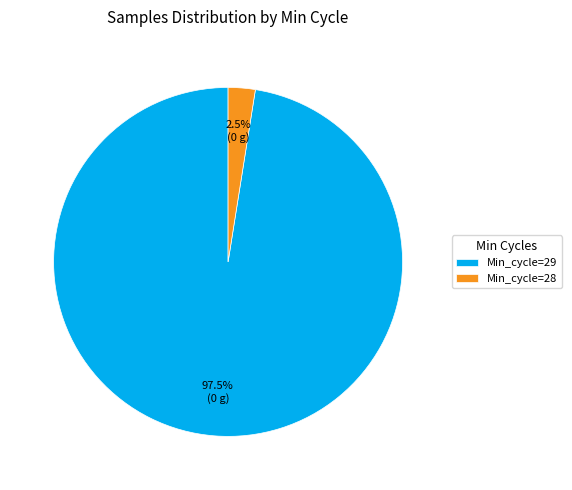

Approximately how many times larger is the value at Min_cycle=29 compared to Min_cycle=28?

39.0